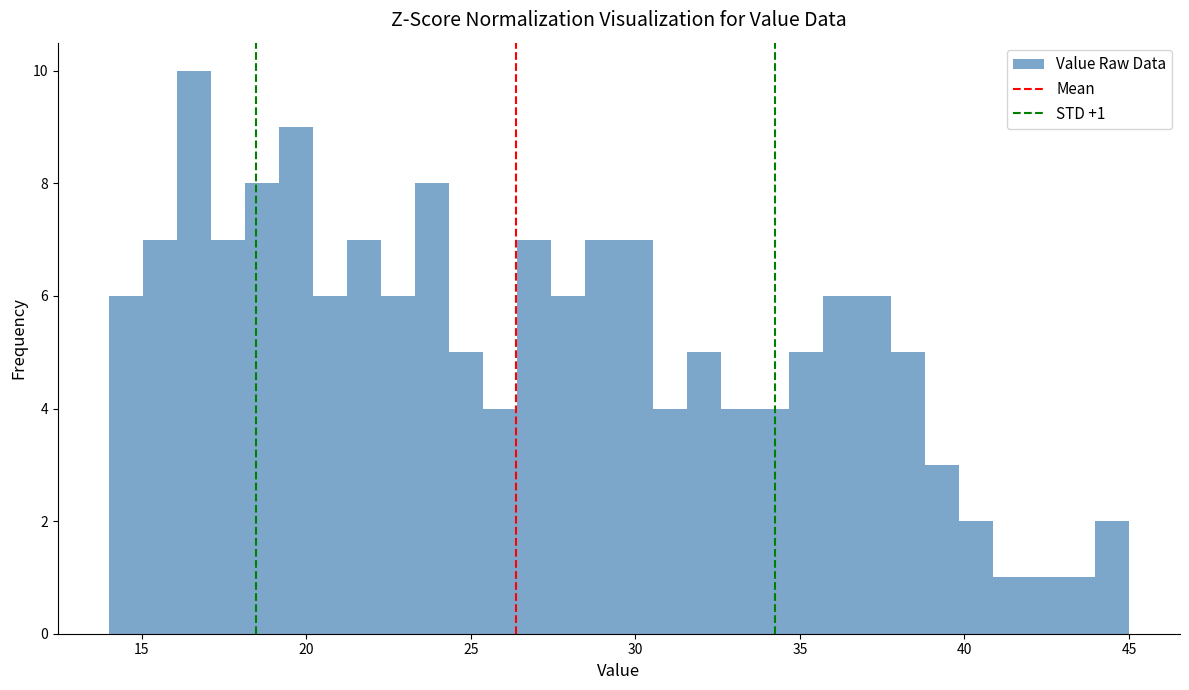

Around what value on the x-axis is the tallest bar? Give the approximate position of its centre, as read against the axis.

16.5